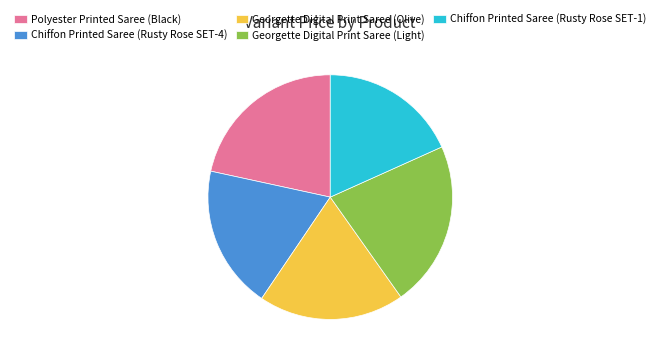

Between Polyester Printed Saree (Black) and Georgette Digital Print Saree (Olive), which is larger?

Polyester Printed Saree (Black)